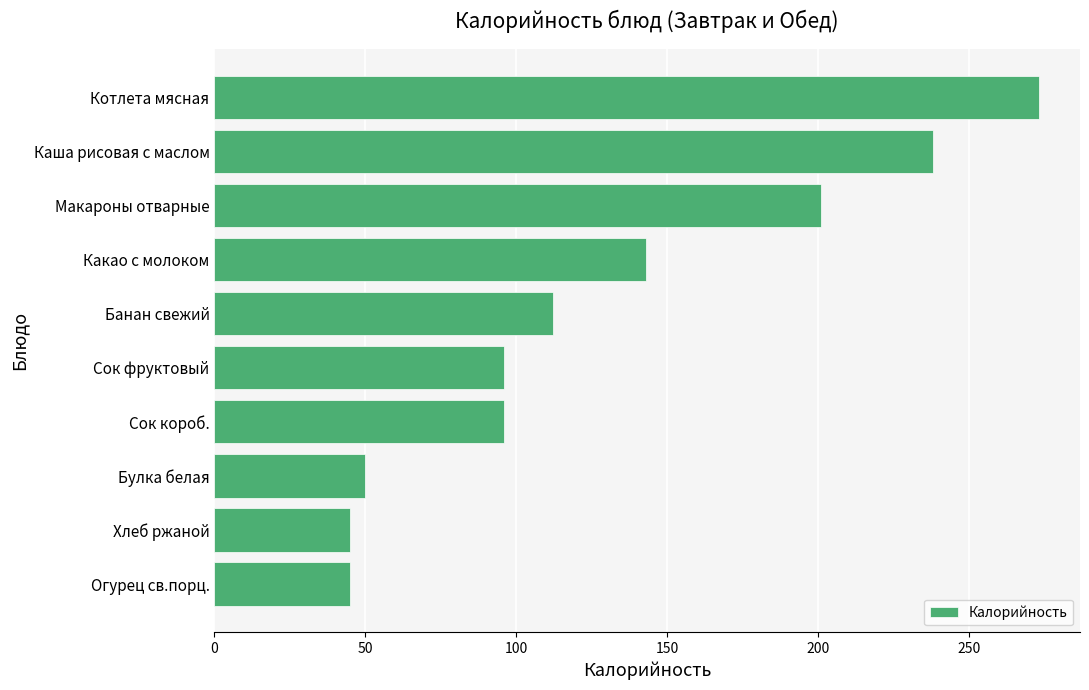

Reading bottom to top, transcribe all the data shown in this chart.

Огурец св.порц.=45	Хлеб ржаной=45	Булка белая=50	Сок короб.=96	Сок фруктовый=96	Банан свежий=112	Какао с молоком=143	Макароны отварные=201	Каша рисовая с маслом=238	Котлета мясная=273